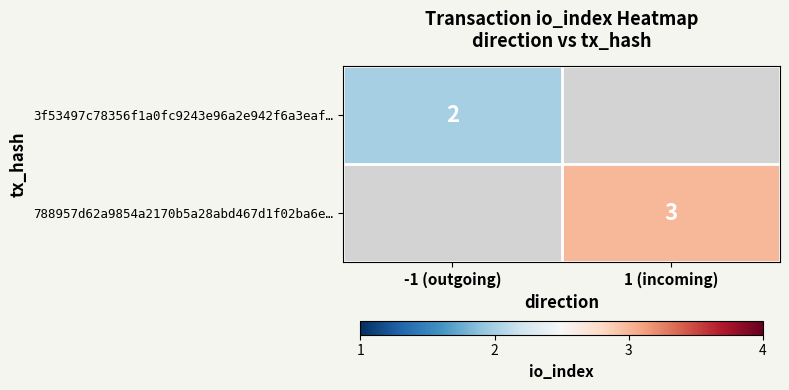

True or false: 788957d62a9854a2170b5a28abd467d1f02ba6e… has a value of 3 at 1 (incoming).

True